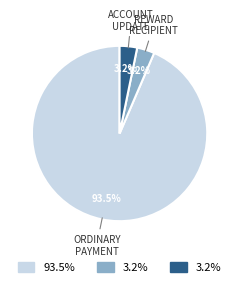

Does any single category account for the majority?

Yes